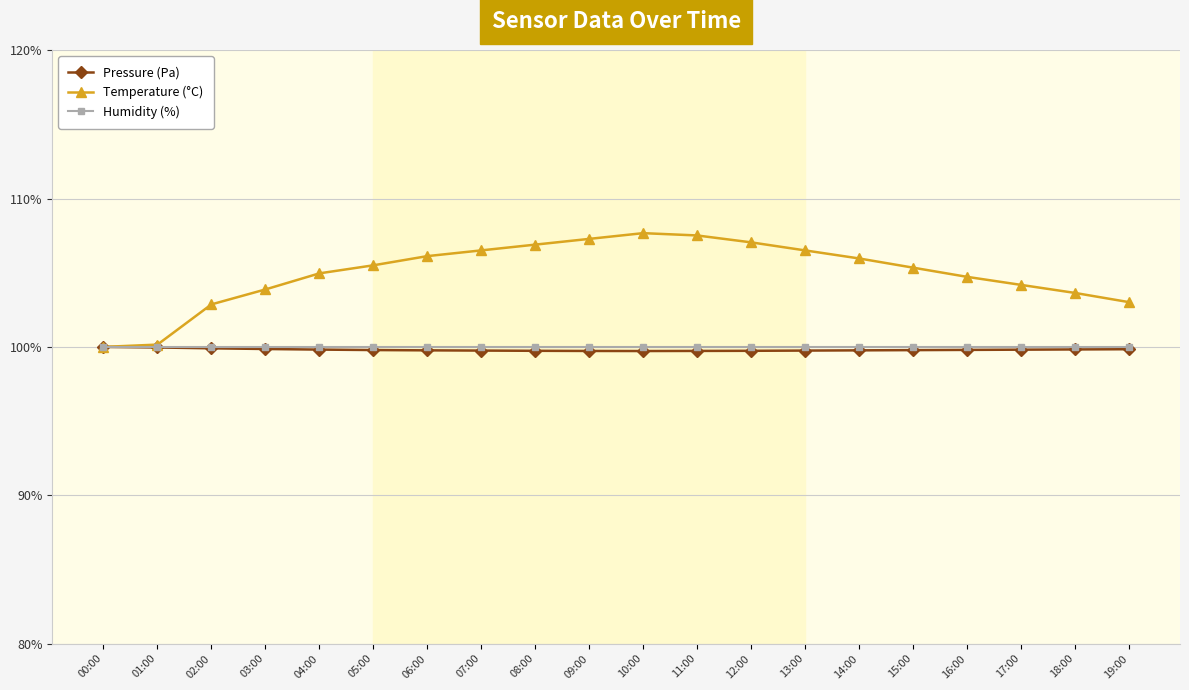

What is the minimum value for Pressure (Pa)?

99.7